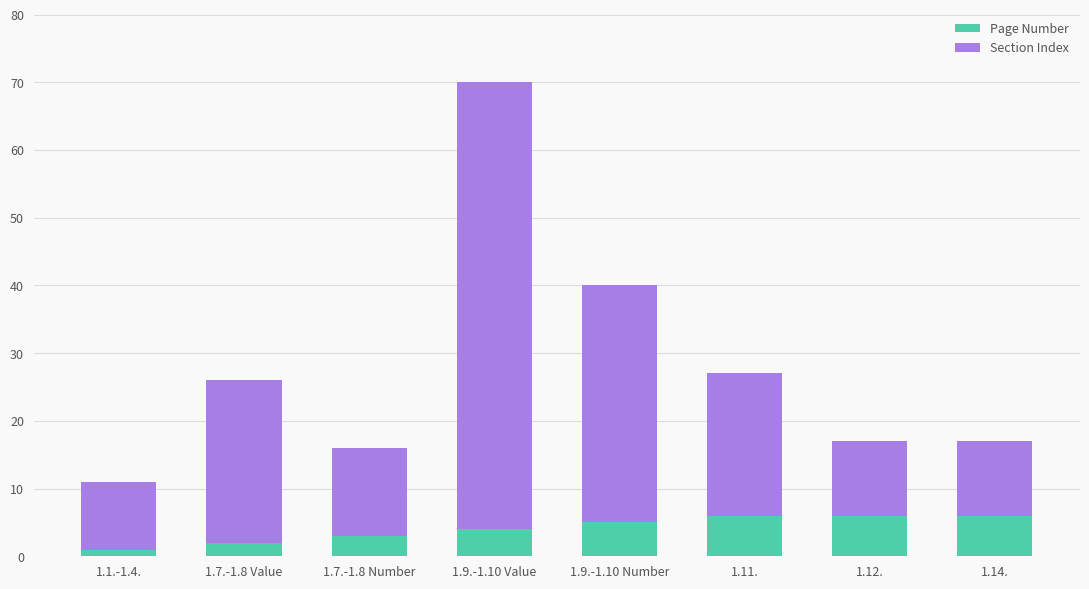

What is the highest value of the Page Number series?

6